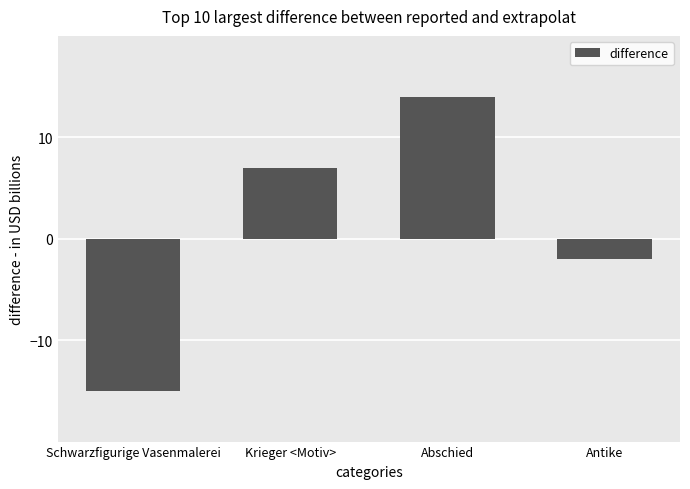

Which category has the highest value across all series?

Abschied